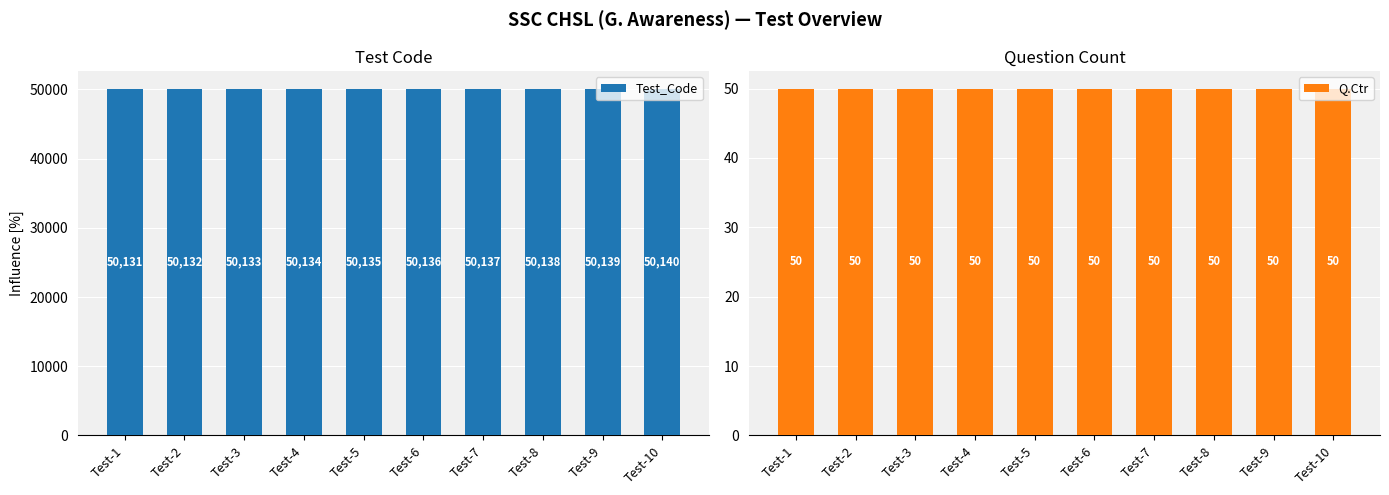

List the labels in order of Test_Code value, largest first.

Test-10, Test-9, Test-8, Test-7, Test-6, Test-5, Test-4, Test-3, Test-2, Test-1